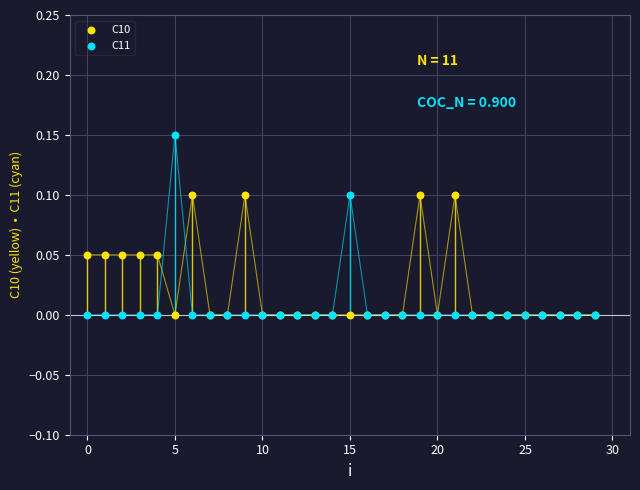

Which series reaches the maximum Y coordinate?

C11